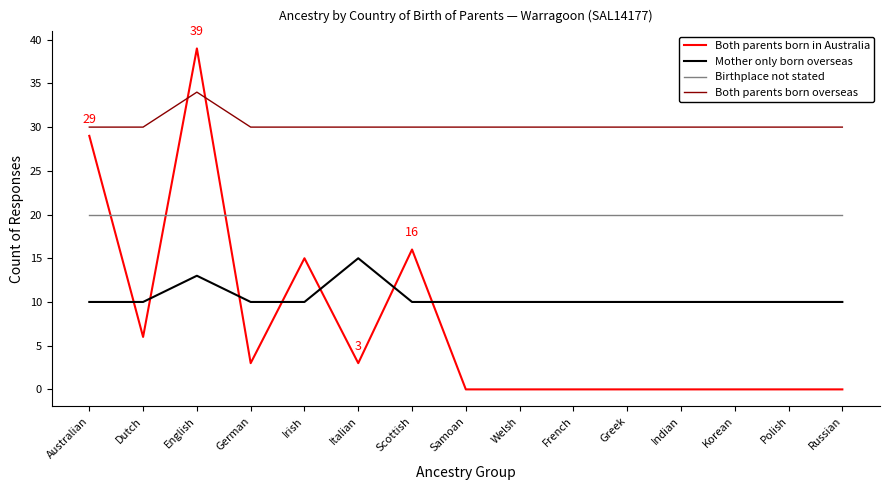

At which category is the sum across all series the highest?

English